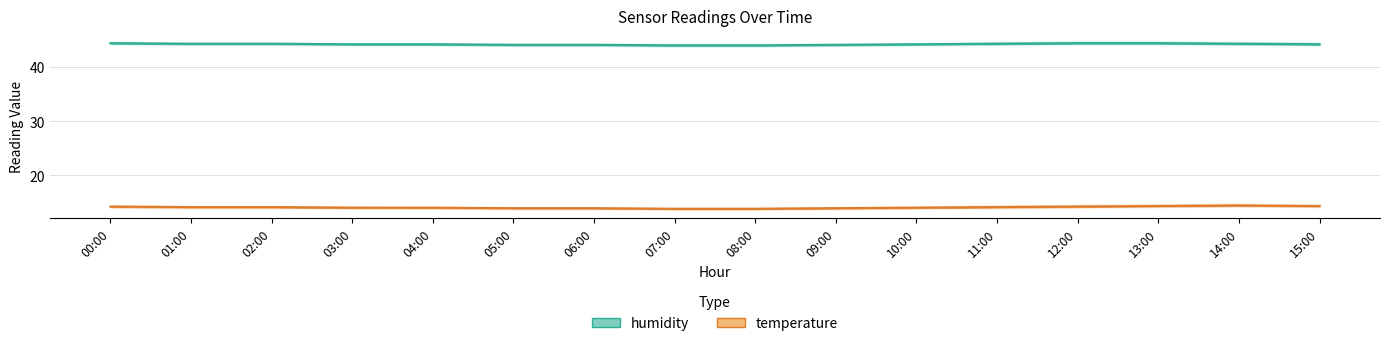

What is the label of the 6th point from the right?

10:00